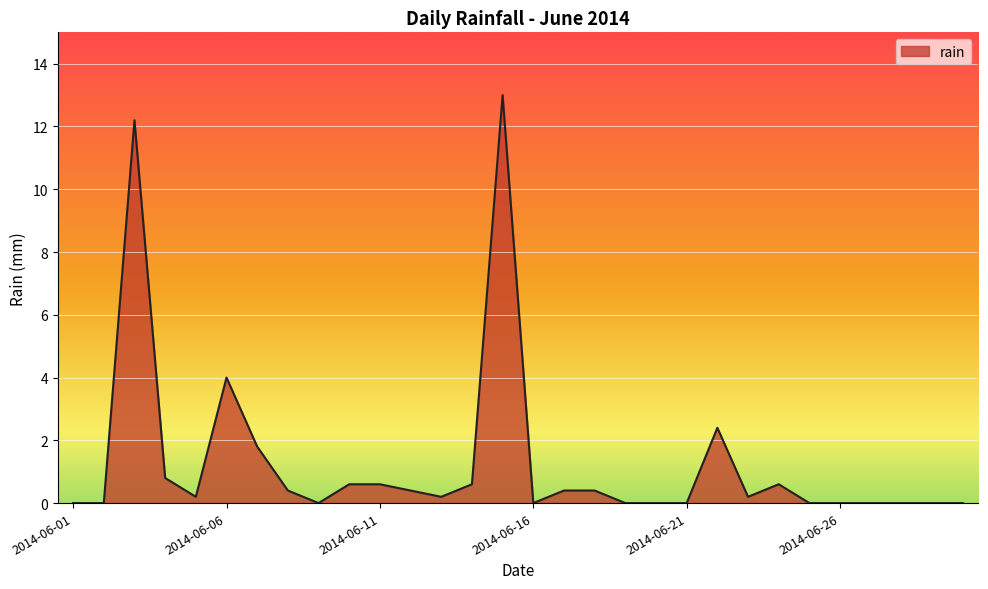

What is the difference between the maximum and minimum values?

13.0